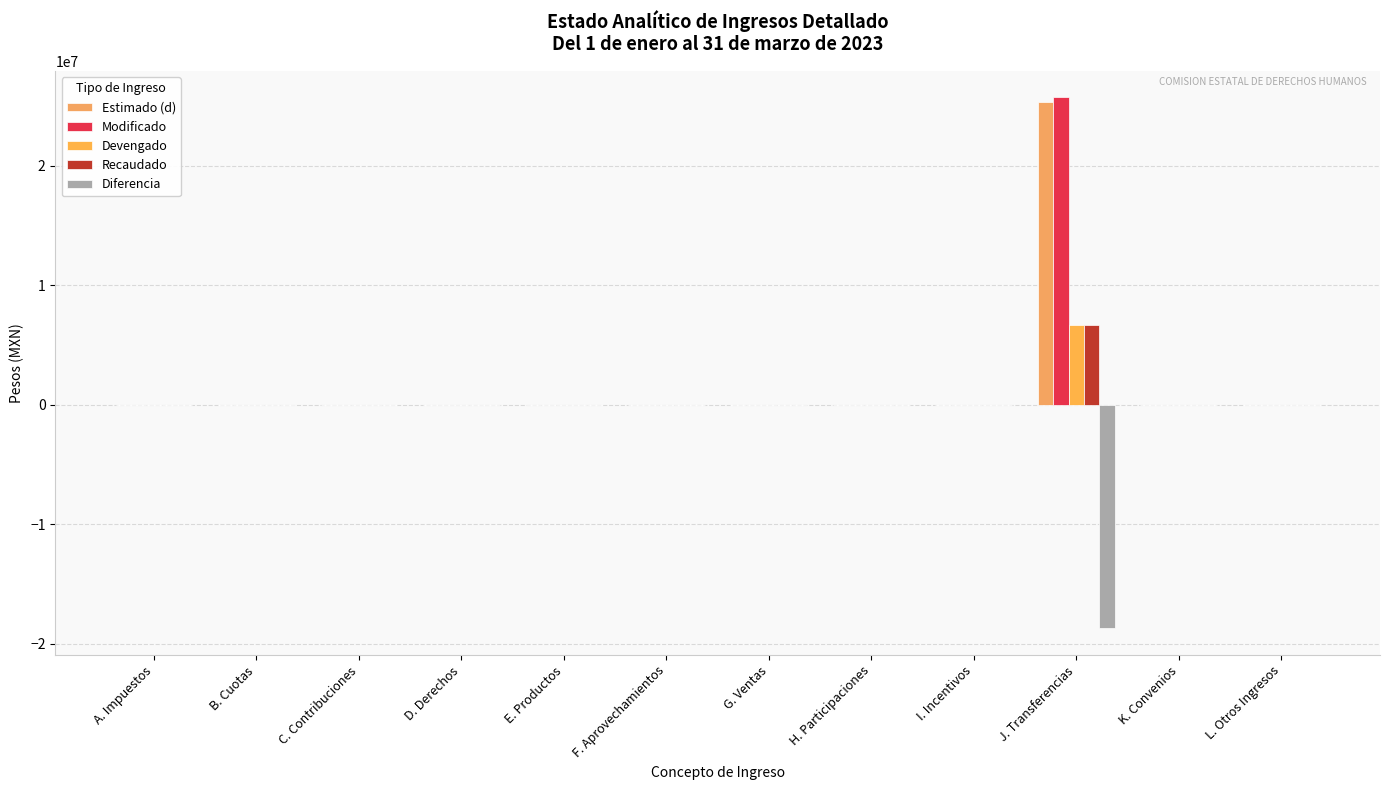

Which series has the largest range (max minus min)?

Modificado